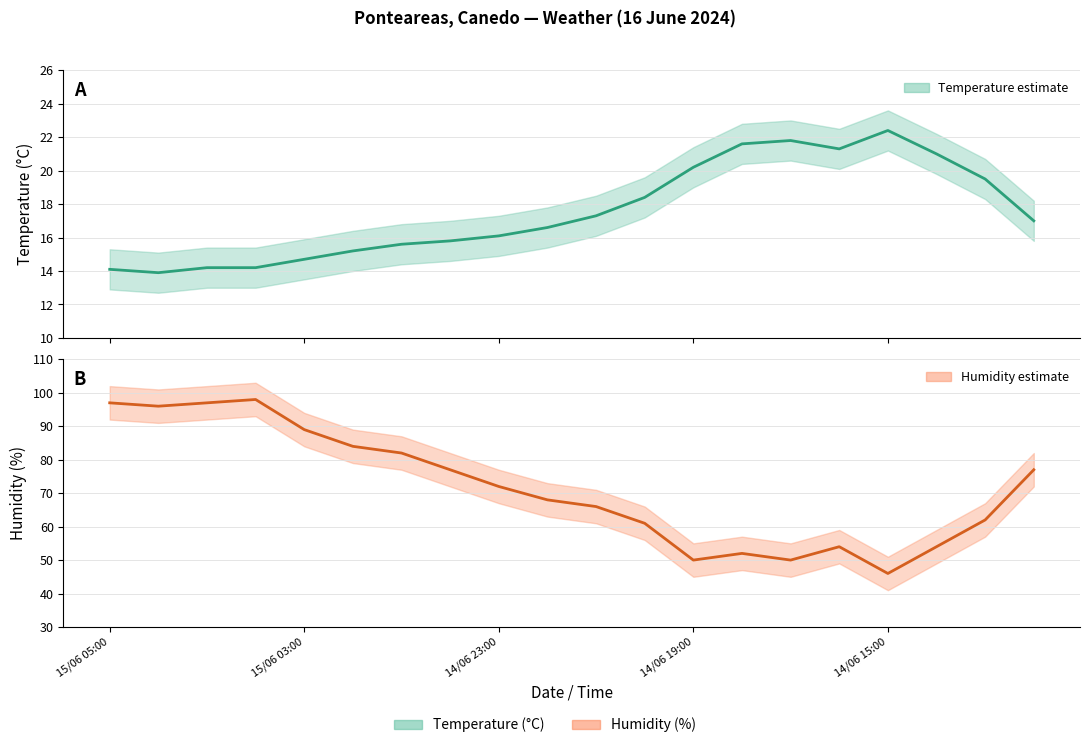

Which series has the widest spread of values?

Humidity (%)